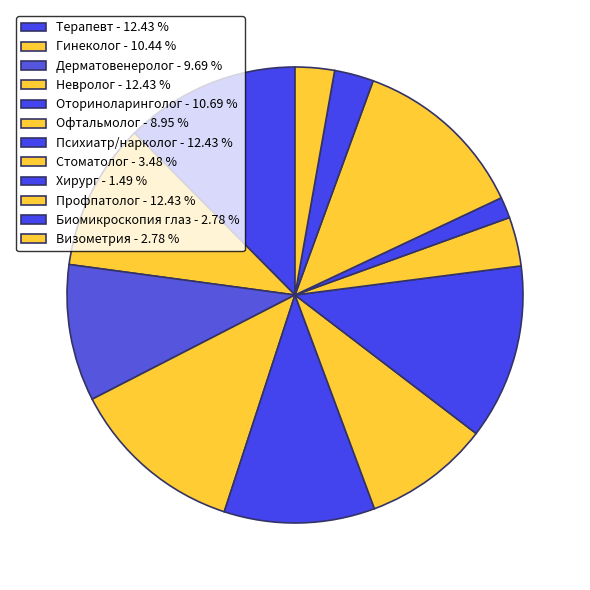

To the nearest percent, what is the difference between the largest and smallest slice percentages?

11%